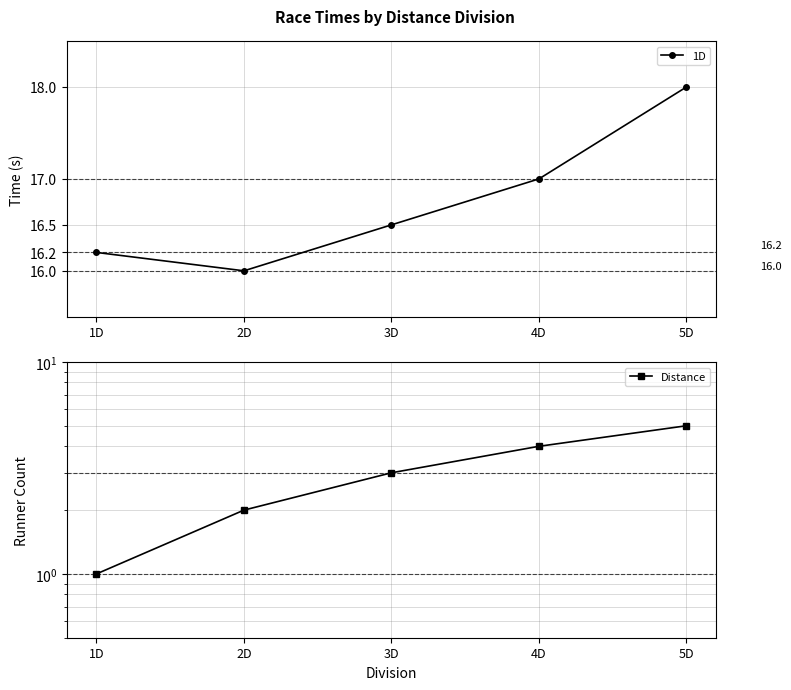

Does the chart have visible grid lines?

Yes